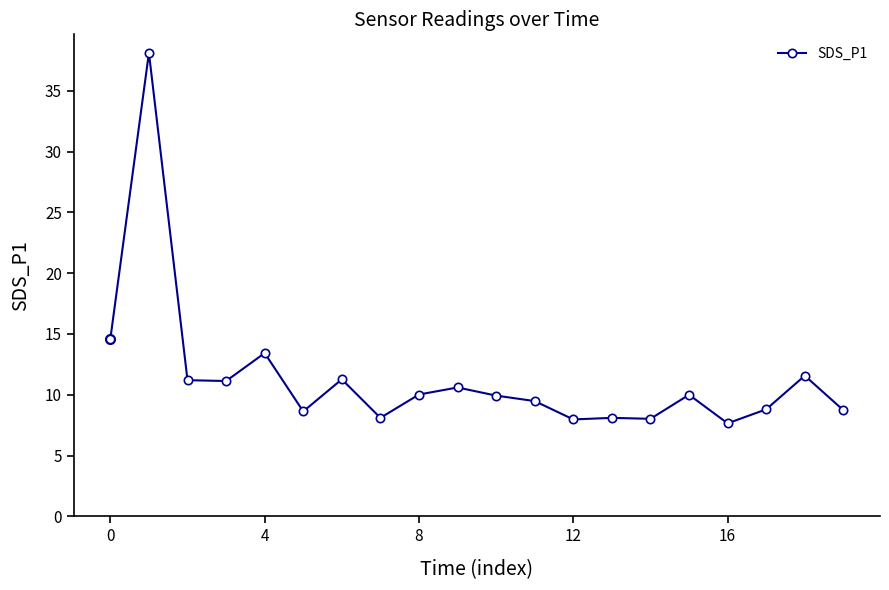

What is the average value?

11.4